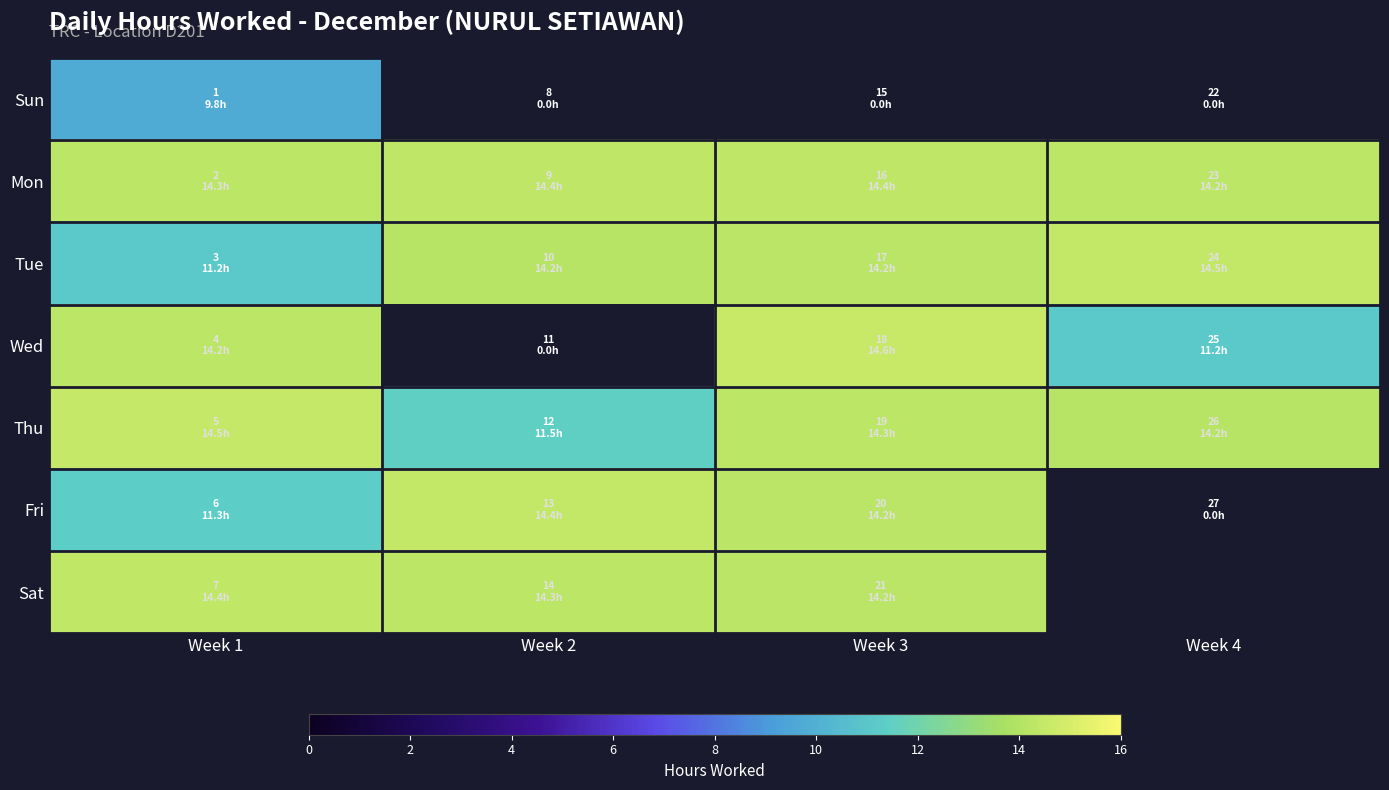

Where is Tue nearest to the value 12?

Week 1